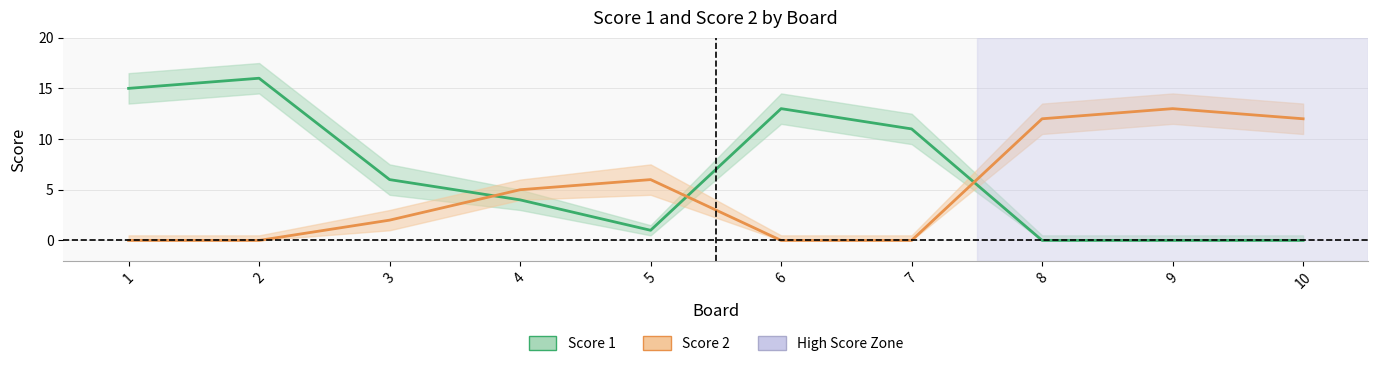

What is the difference between the maximum and second lowest values in the Score 1 series?

16